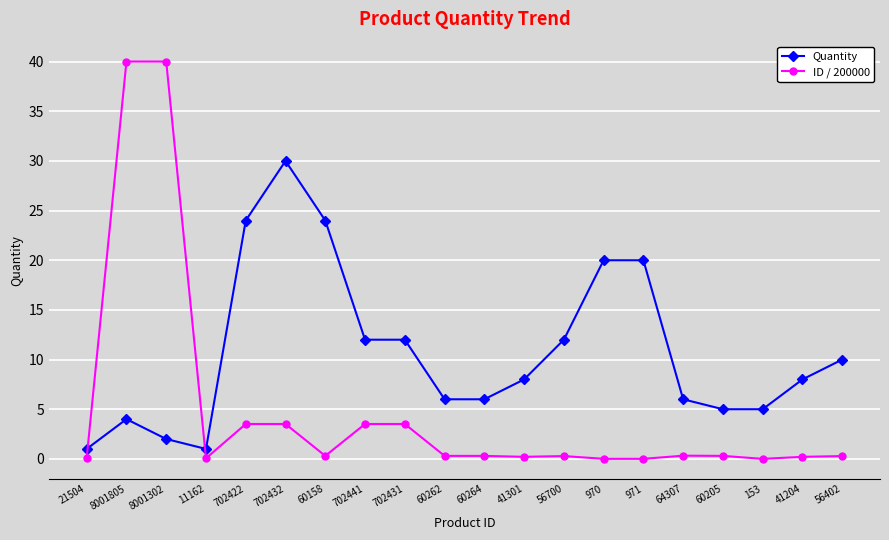

What is the sum of all ID / 200000 values?

96.7